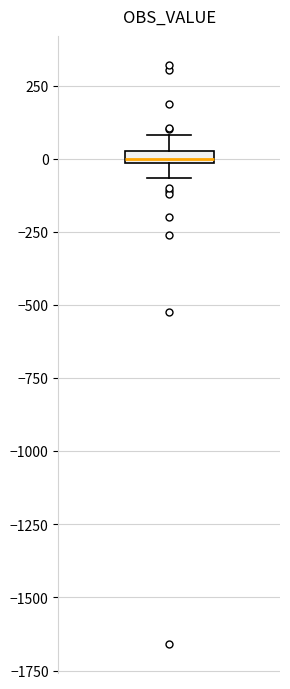

Where does the lower whisker of the box end on the y-axis? The values are not printed on the chart, so give them approximately, as read against the axis.

-50